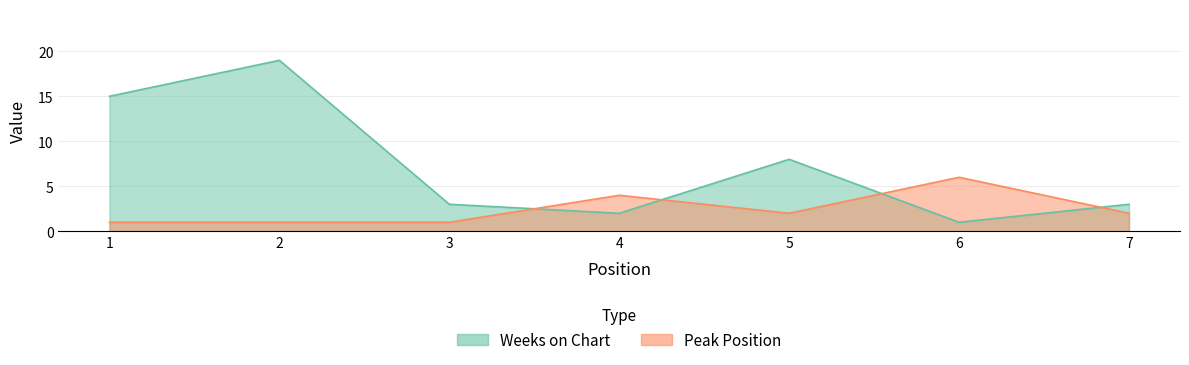

Count the Peak Position values in the range 1 to 4.

6